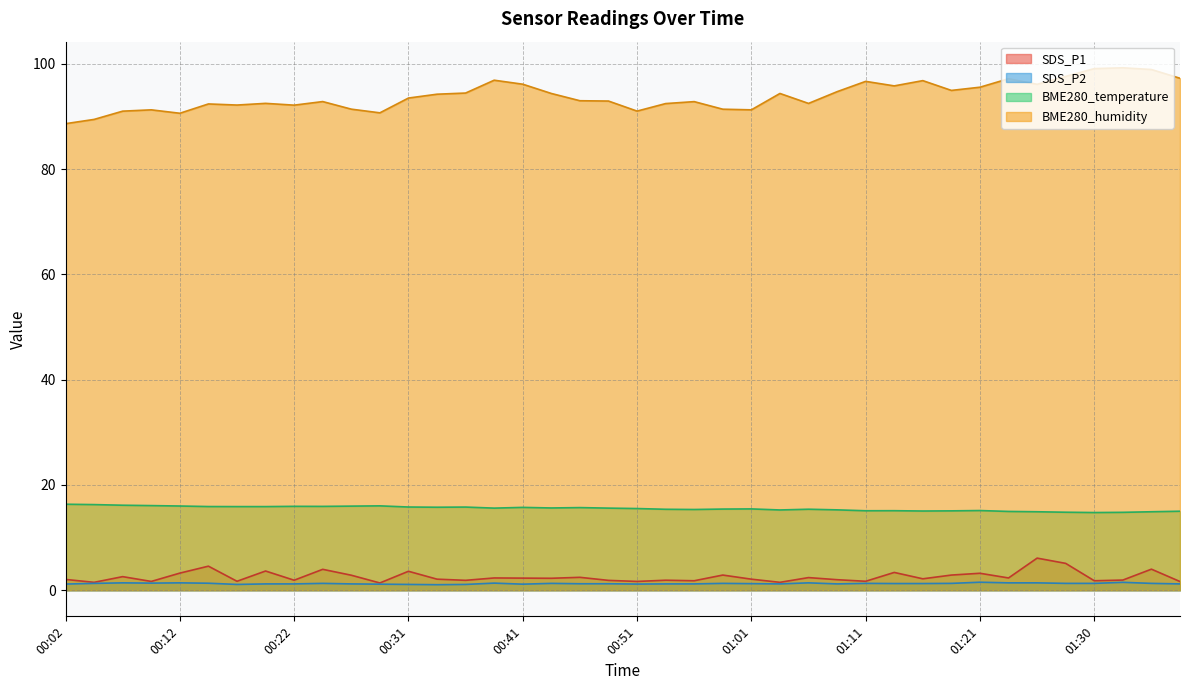

At which category is the sum across all series the highest?

01:35